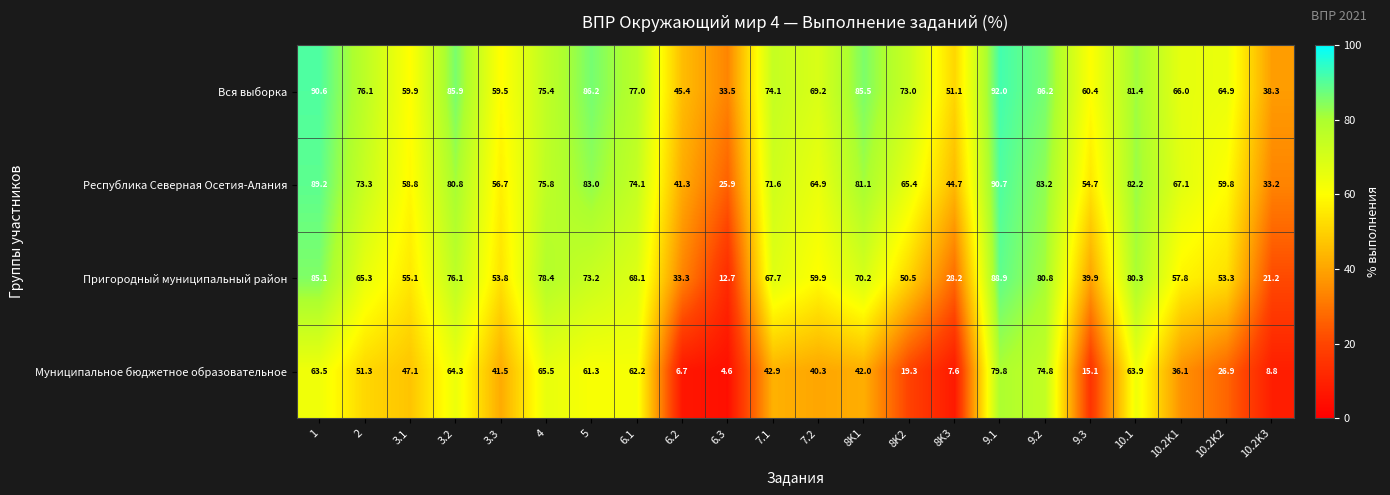

What is the total value across all series at 3.2?

307.1